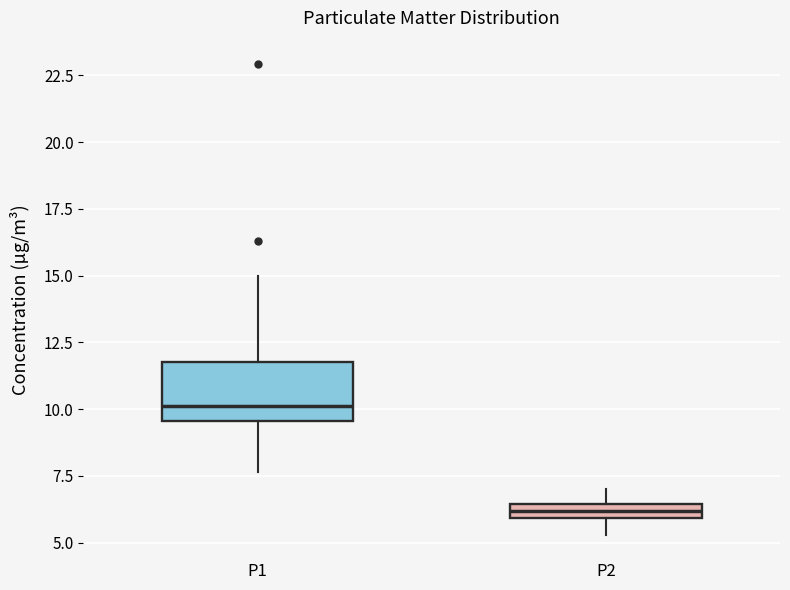

Which box has the highest median line?

P1